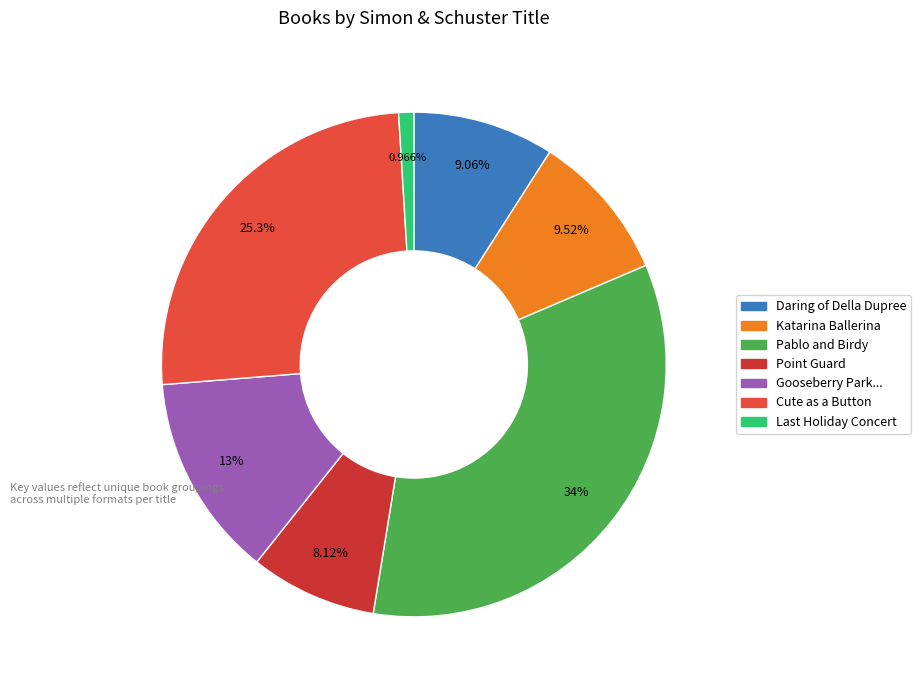

How many segments does this pie chart have?

7